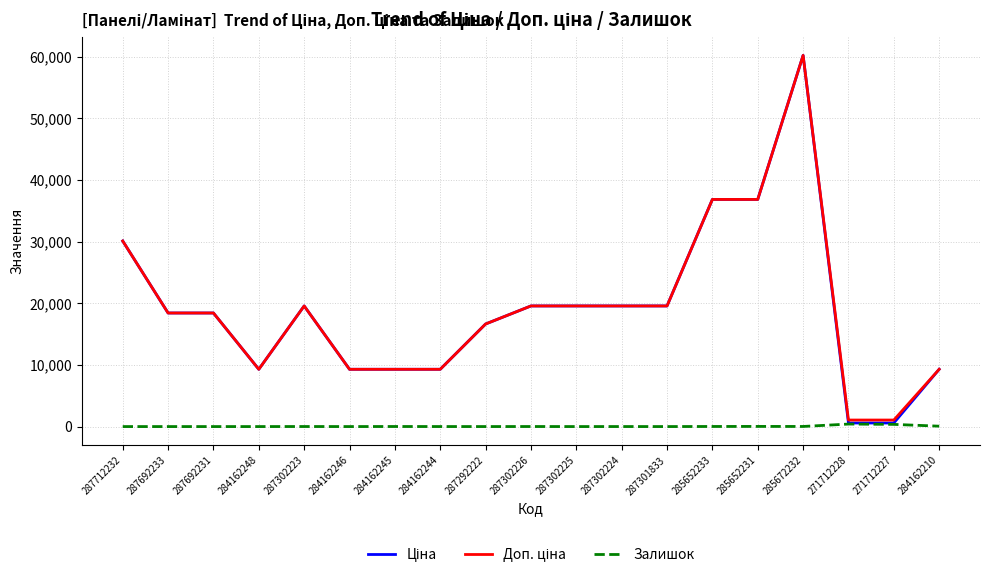

At which category is the sum across all series the highest?

285672232